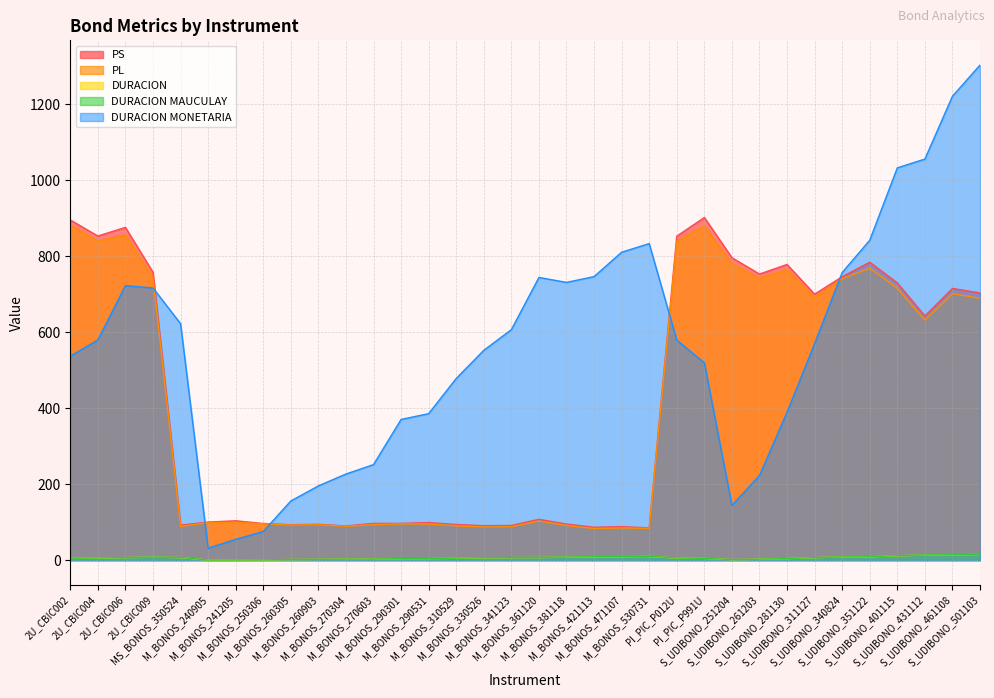

What is the label of the 2nd point from the left?

2U_CBIC004